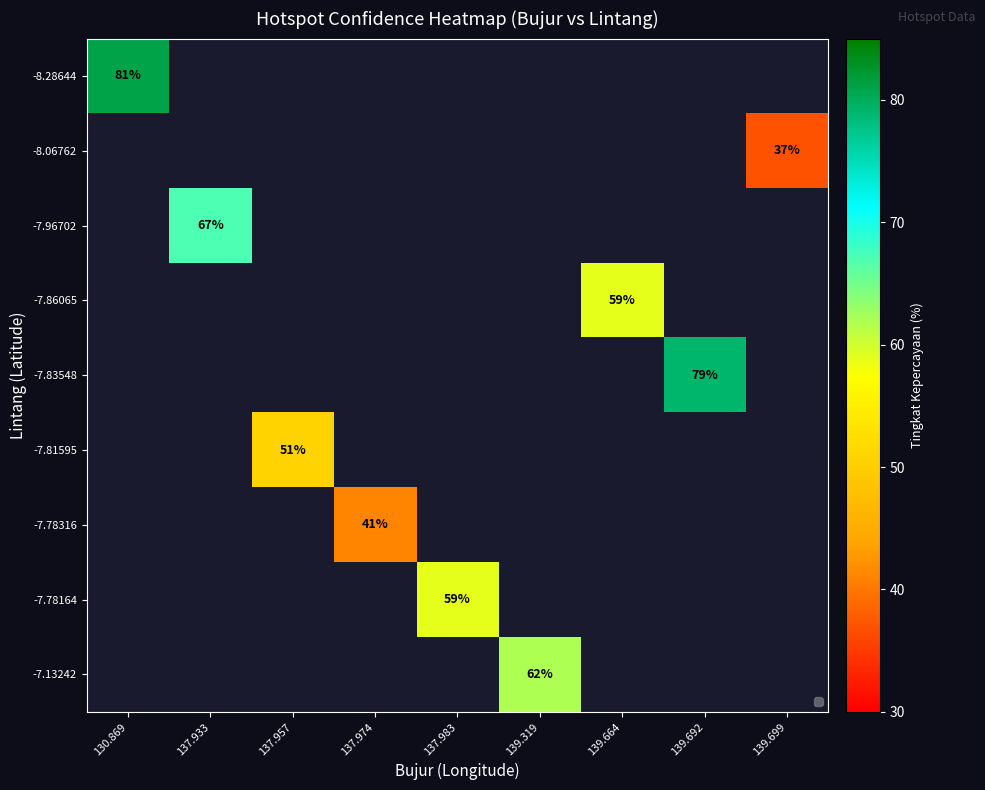

Count the number of data series in this chart.

9